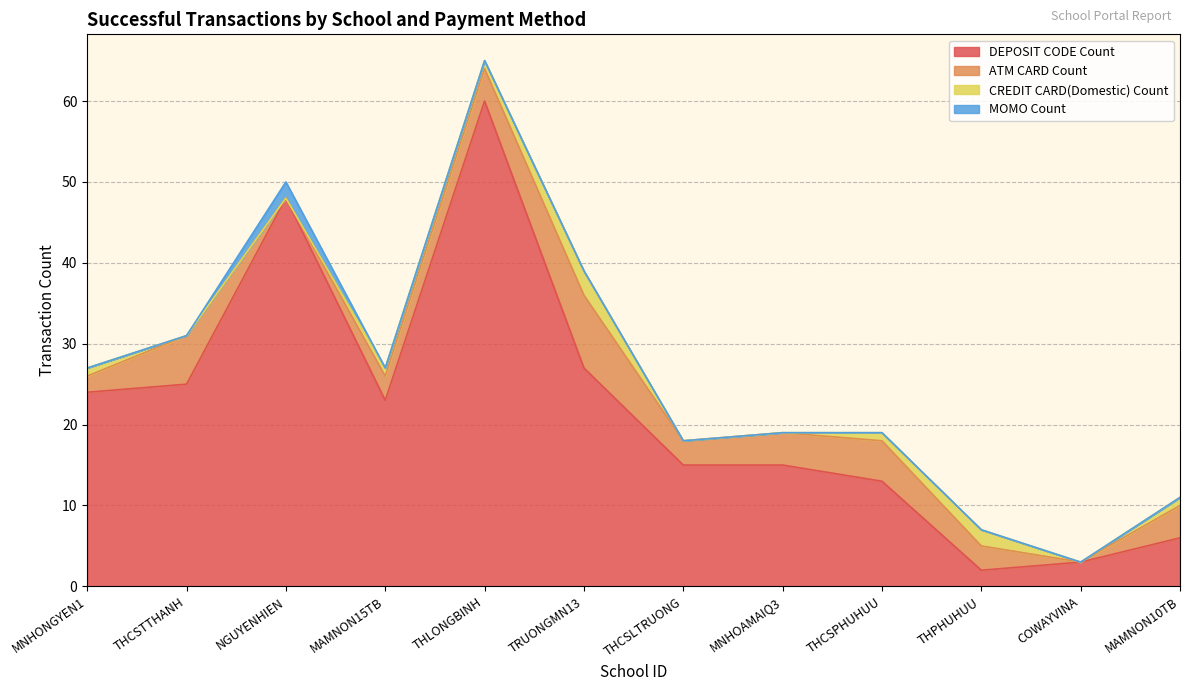

Which category has the highest value across all series?

THLONGBINH